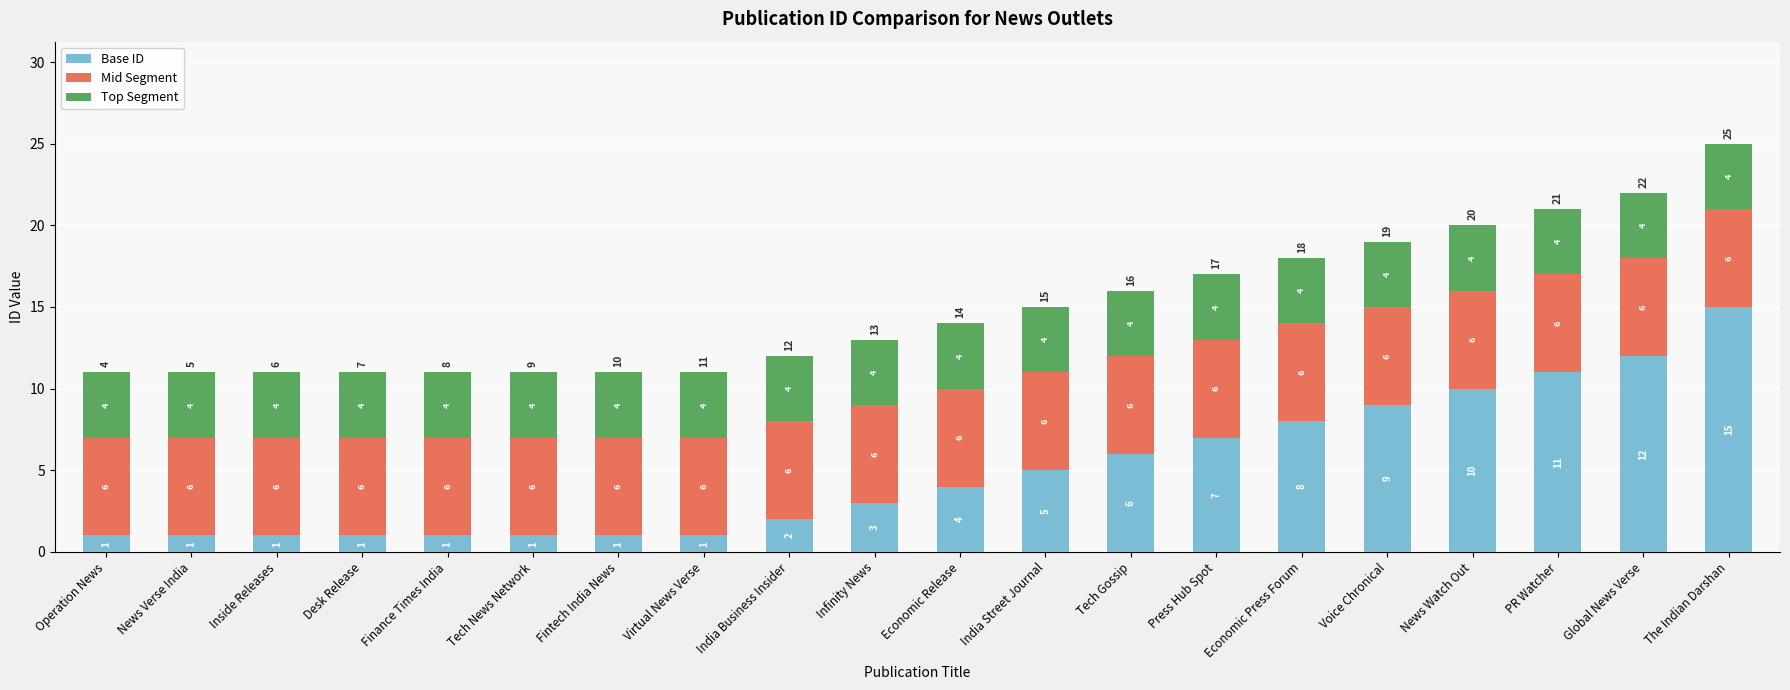

At which category is the sum across all series the highest?

The Indian Darshan